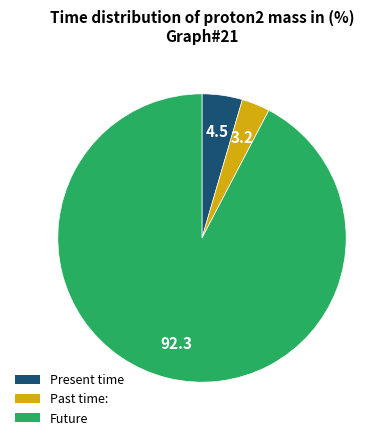

Is there a majority slice in this chart?

Yes